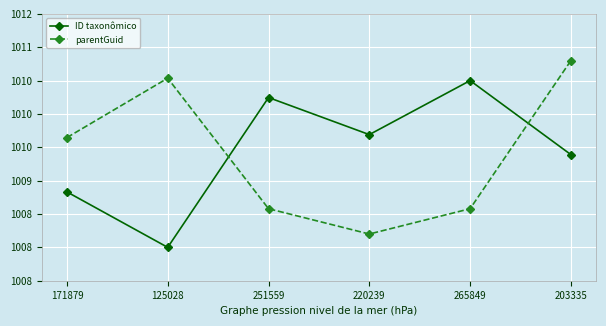

What is the value of the ID taxonômico point at the 1st from the left?

1008.8